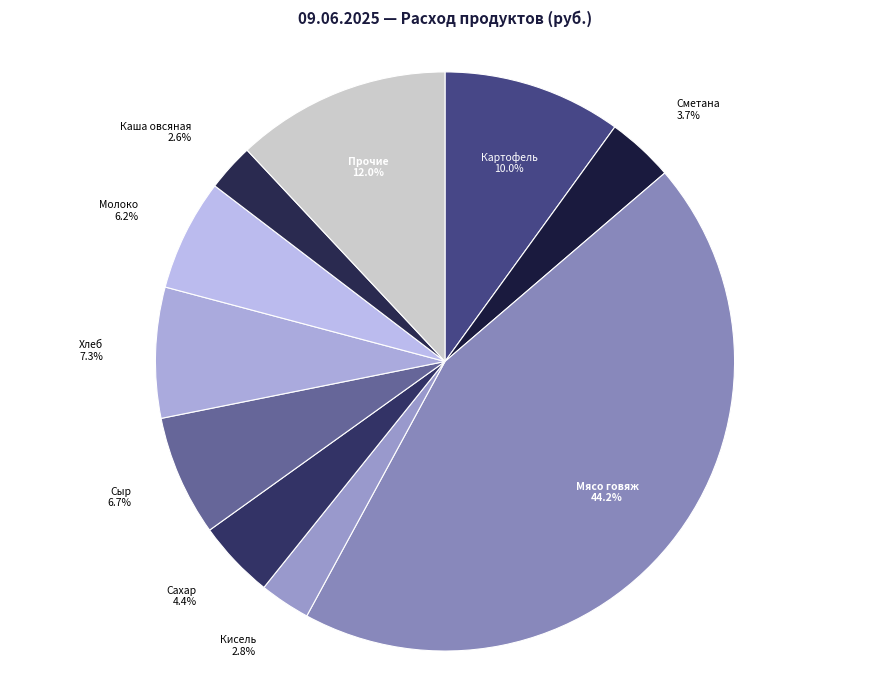

How many slices are in this pie chart?

10